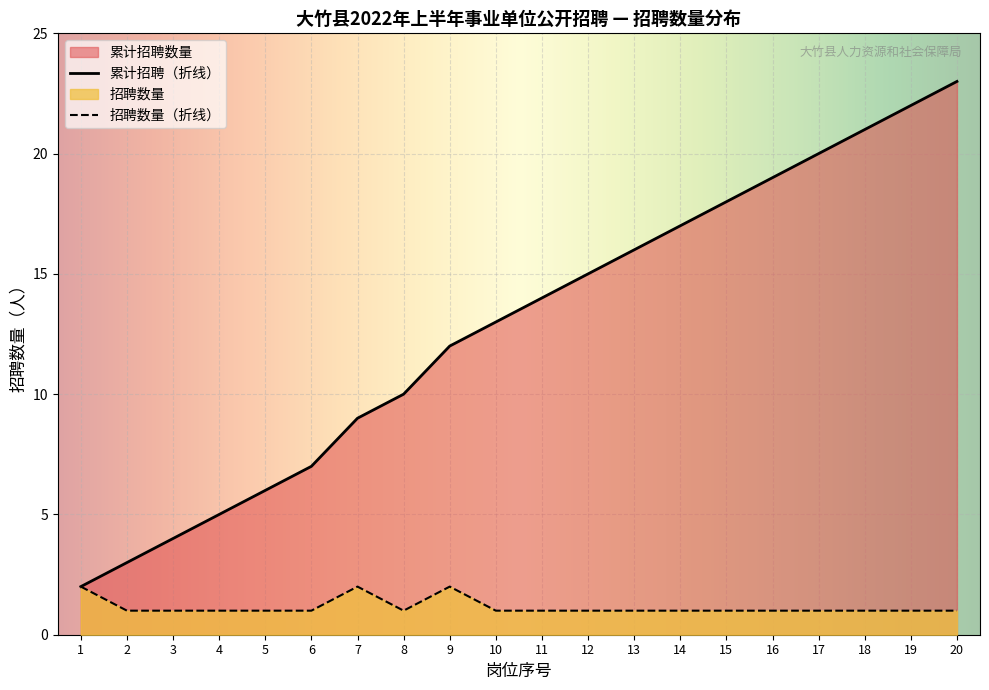

What is the average value of the 序号 series?

13